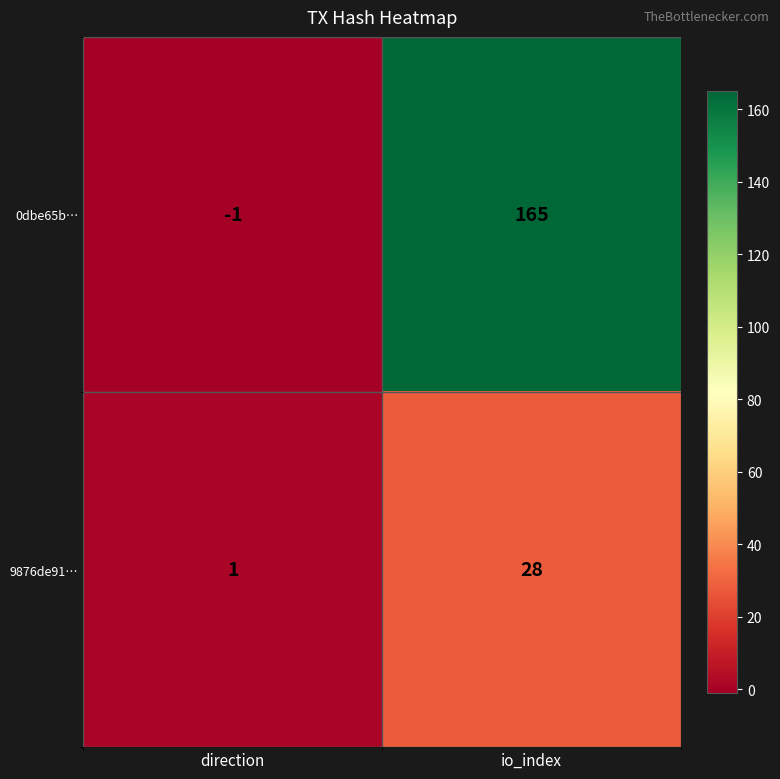

Reading left to right, what are all the values shown in this chart?

0dbe65b…: -1	165
9876de91…: 1	28